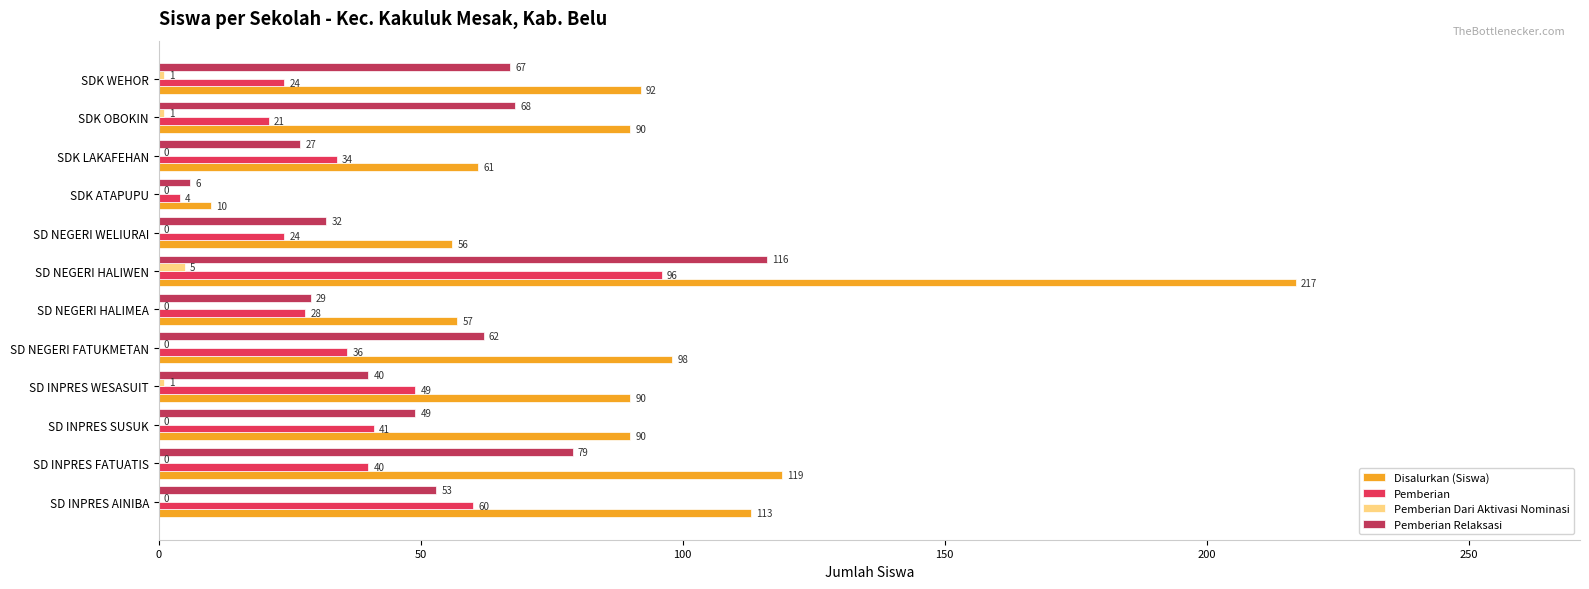

Which label corresponds to the largest value in the chart?

SD NEGERI HALIWEN